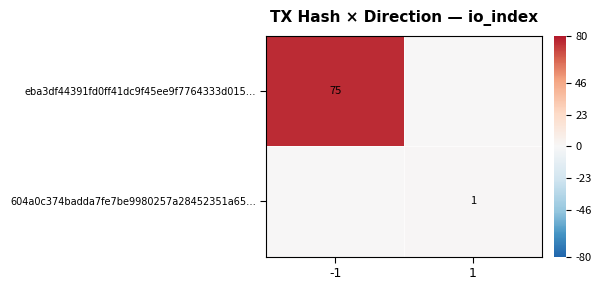

Is the value of 604a0c374badda7fe7be9980257a28452351a65… at 1 greater than the value of eba3df44391fd0ff41dc9f45ee9f7764333d015… at -1?

No